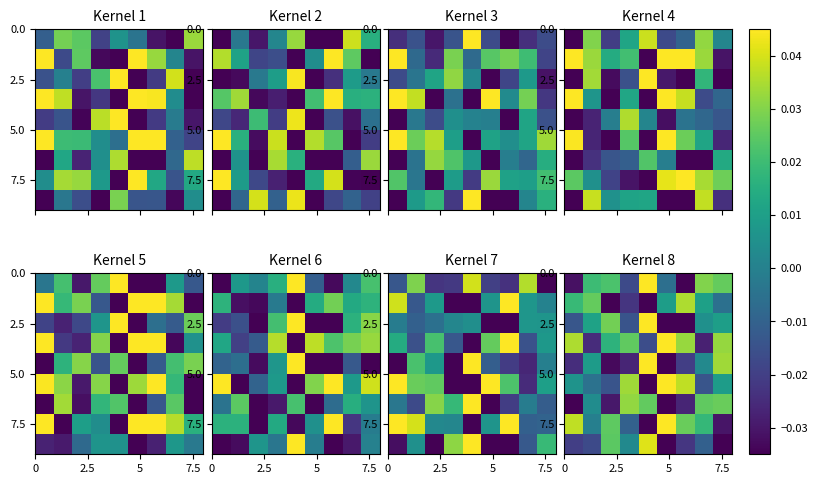

At which category is the sum across all series the highest?

4